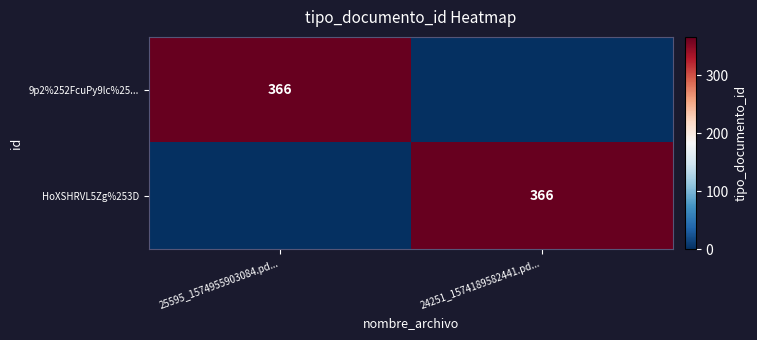

Is it true that 9p2%252FcuPy9lc%25... equals 138 at 25595_1574955903084.pd...?

False